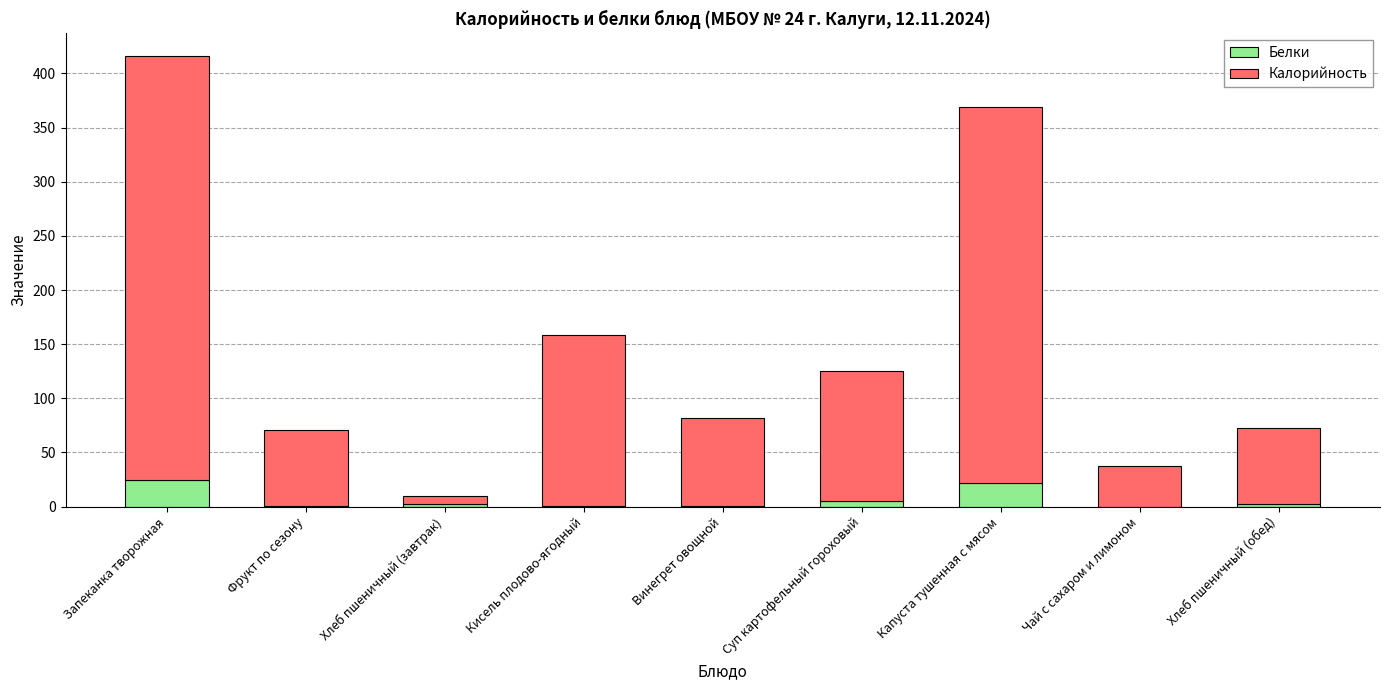

What is the sum of all Белки values?

57.8